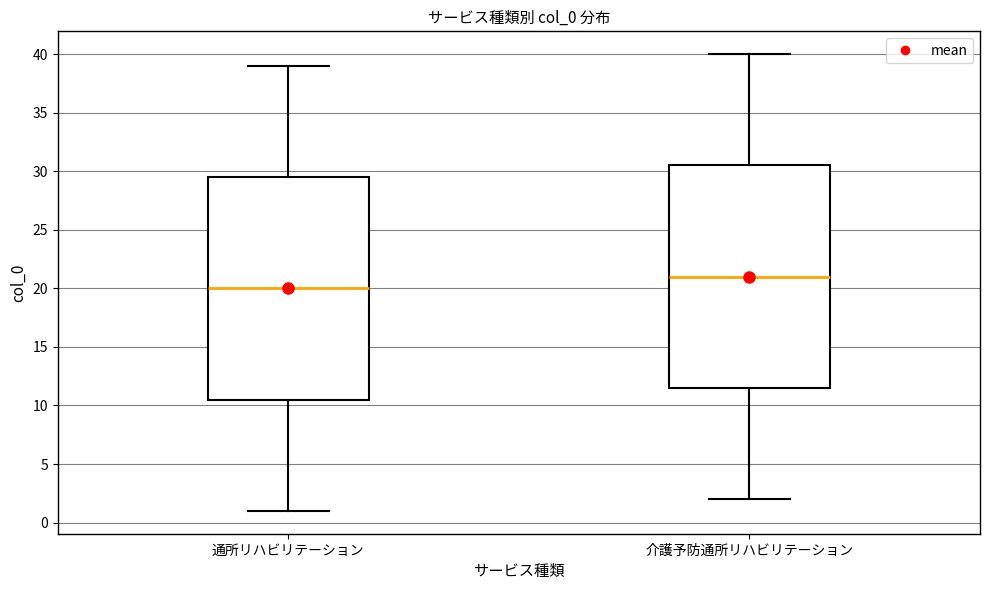

Reading left to right, transcribe this box plot: for each box, give where its median line is, the range the box spans, and where its two whiskers end, as read against the y-axis. The values are not printed on the chart, so give them approximately, as read against the axis.

通所リハビリテーション: median 20.0, box 10.5 to 29.5, whiskers 1.0 to 39.0
介護予防通所リハビリテーション: median 21.0, box 11.5 to 30.5, whiskers 2.0 to 40.0